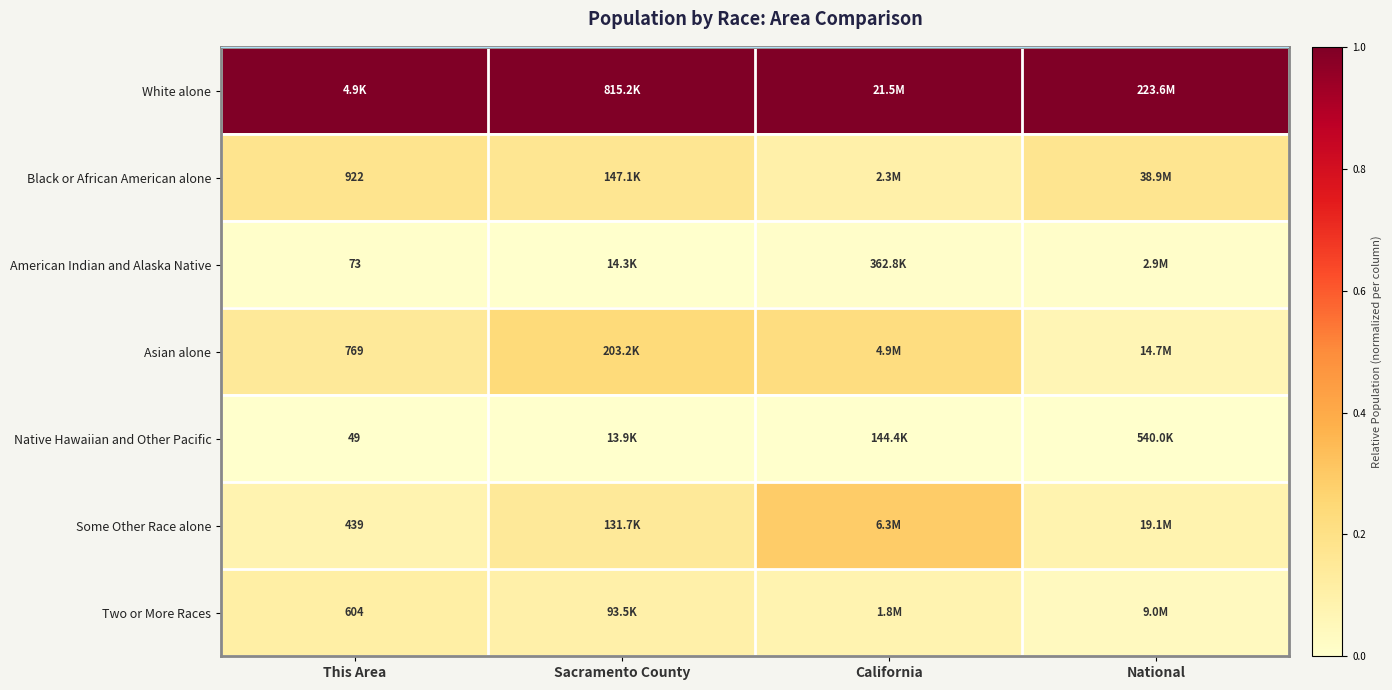

Rank the series by their maximum value, from highest to lowest.

White alone, Some Other Race alone, Asian alone, Black or African American alone, Two or More Races, American Indian and Alaska Native, Native Hawaiian and Other Pacific